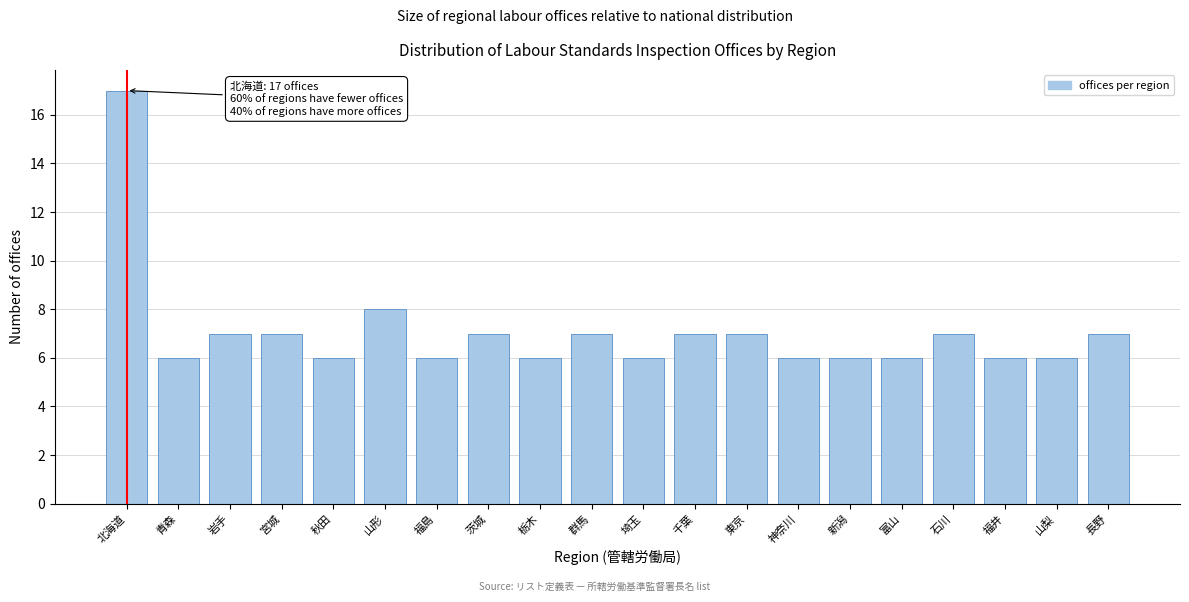

Reading left to right, what are all the values shown in this chart?

北海道=17	青森=6	岩手=7	宮城=7	秋田=6	山形=8	福島=6	茨城=7	栃木=6	群馬=7	埼玉=6	千葉=7	東京=7	神奈川=6	新潟=6	富山=6	石川=7	福井=6	山梨=6	長野=7